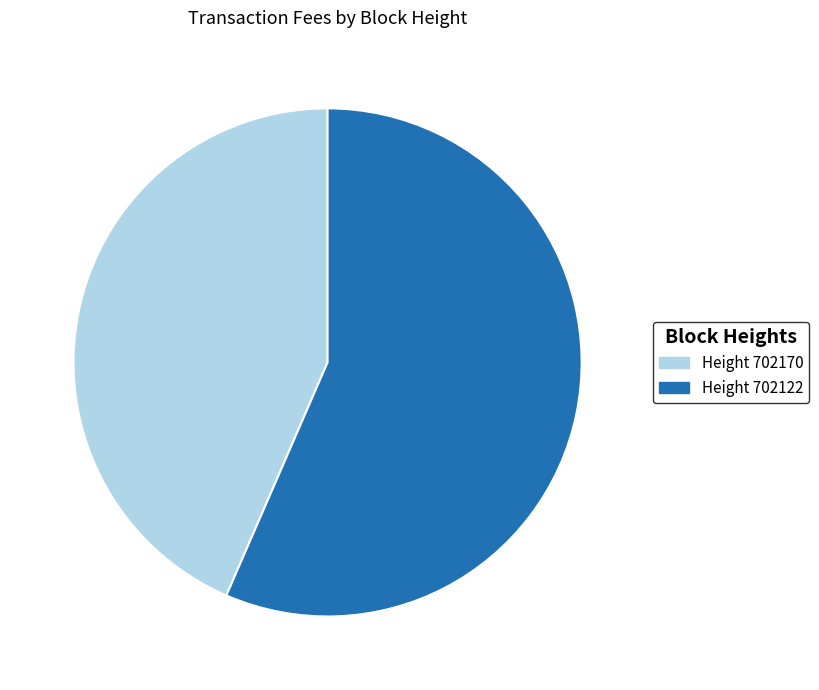

Does any single category account for the majority?

Yes